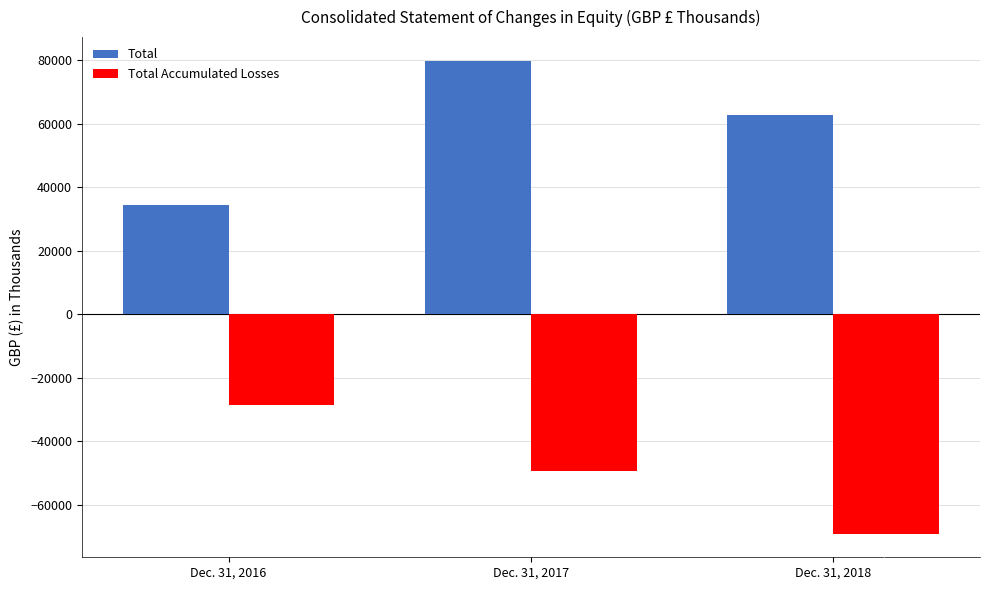

Reading left to right, list all the values displayed in this chart.

Total: 34469	79881	62934
Total Accumulated Losses: -28728	-49254	-69117